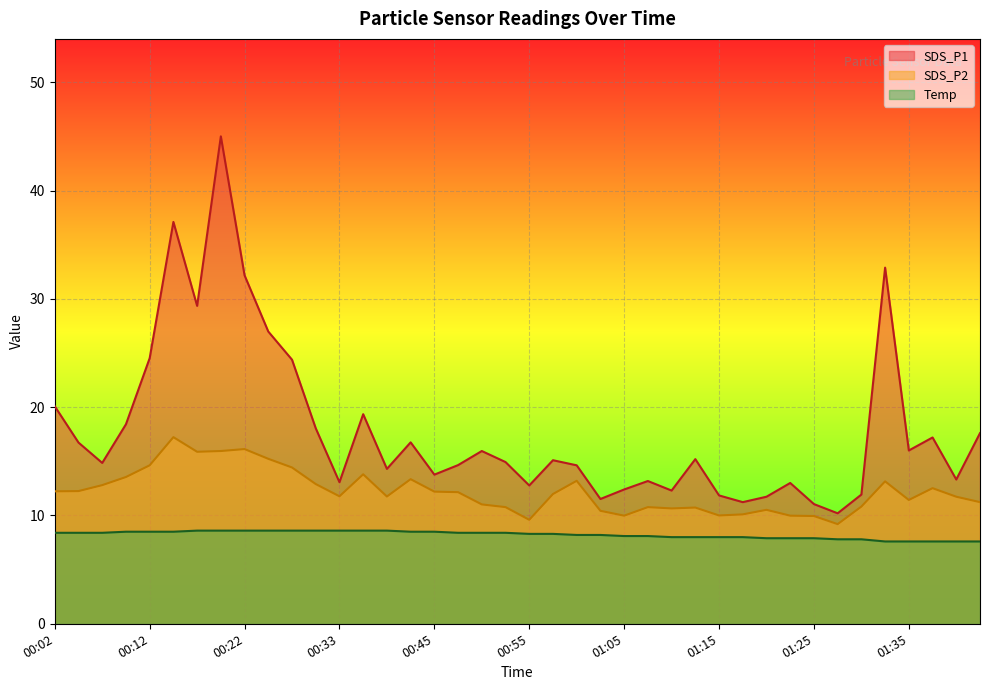

Reading left to right, what are all the values shown in this chart?

SDS_P1: 20.1	16.7	14.8	18.4	24.5	37.1	29.4	45.0	32.2	27.0	24.4	18.1	13.1	19.4	14.3	16.8	13.8	14.7	15.9	14.9	12.8	15.1	14.6	11.5	12.4	13.2	12.3	15.2	11.8	11.2	11.7	13.0	11.1	10.2	11.9	32.9	16.0	17.2	13.3	17.6
SDS_P2: 12.2	12.2	12.8	13.6	14.6	17.2	15.9	15.9	16.1	15.2	14.4	12.9	11.8	13.8	11.8	13.3	12.2	12.2	11.0	10.8	9.6	12.0	13.2	10.4	10.0	10.8	10.7	10.7	10.0	10.1	10.5	10.0	9.9	9.2	10.8	13.2	11.4	12.5	11.7	11.2
Temp: 8.4	8.4	8.4	8.5	8.5	8.5	8.6	8.6	8.6	8.6	8.6	8.6	8.6	8.6	8.6	8.5	8.5	8.4	8.4	8.4	8.3	8.3	8.2	8.2	8.1	8.1	8.0	8.0	8.0	8.0	7.9	7.9	7.9	7.8	7.8	7.6	7.6	7.6	7.6	7.6